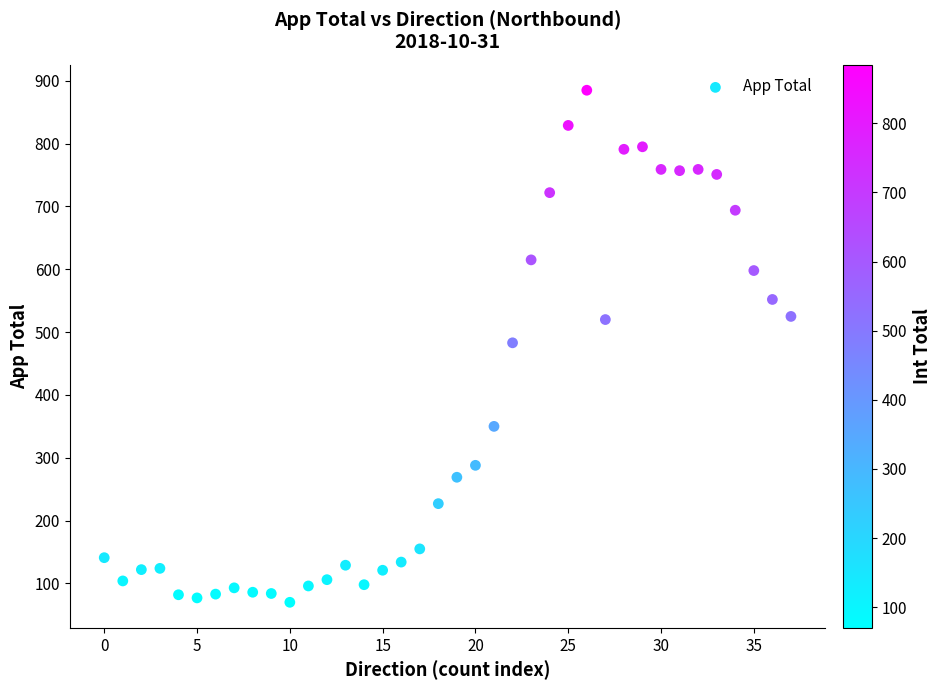

What is the range of Y values (max minus min)?

815